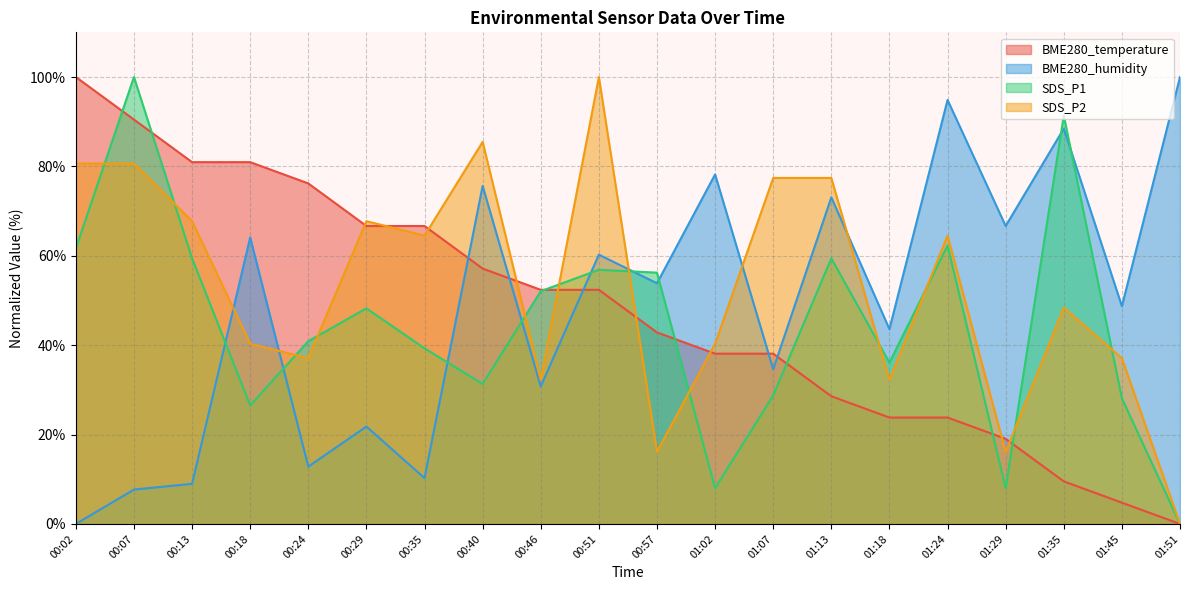

How many values in the SDS_P2 series exceed 64?

10